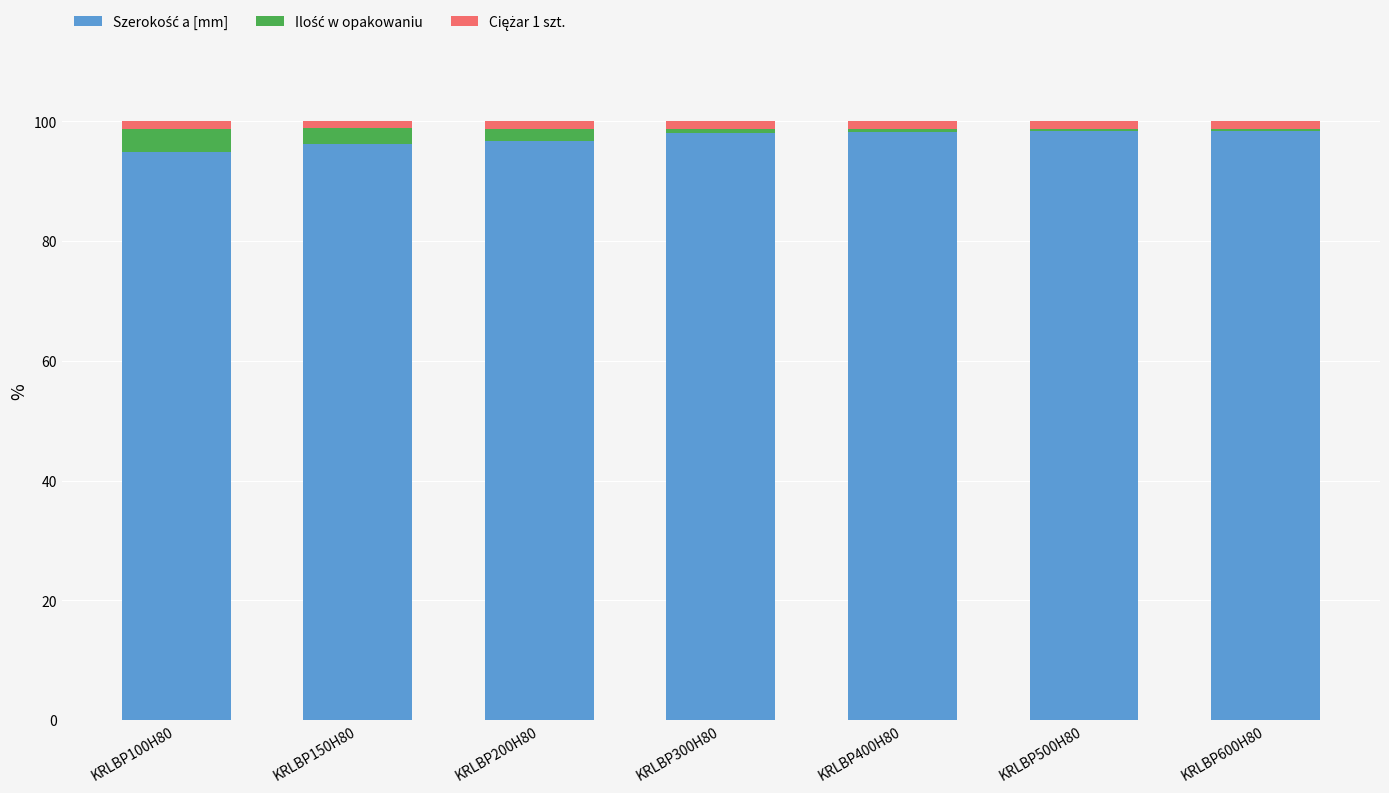

What is the total value across all series at KRLBP150H80?

100.0